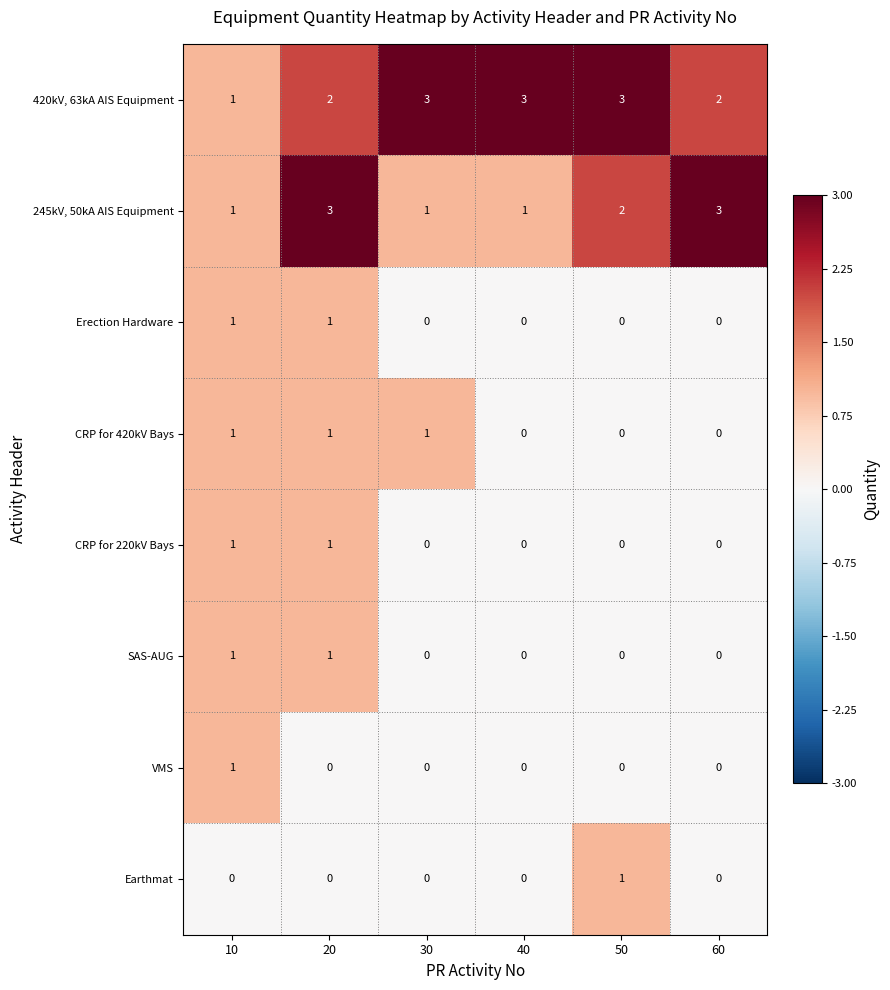

What is the maximum value shown in the chart?

3